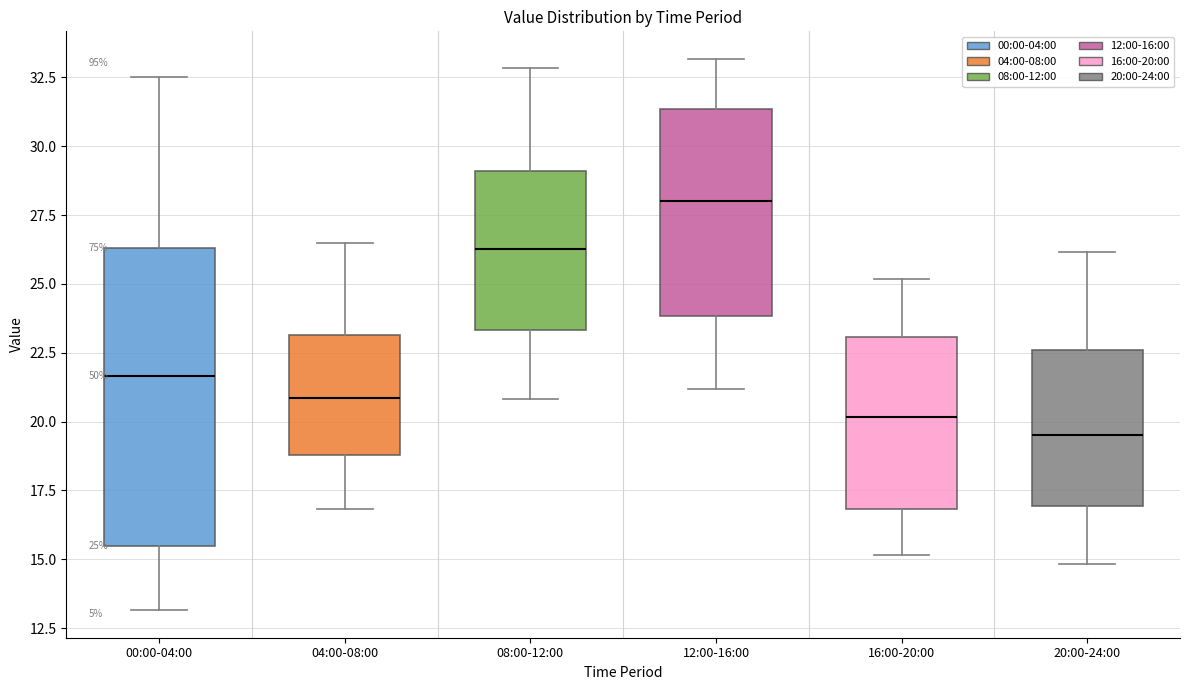

Comparing the boxes themselves (not the whiskers), which one is the tallest?

00:00-04:00